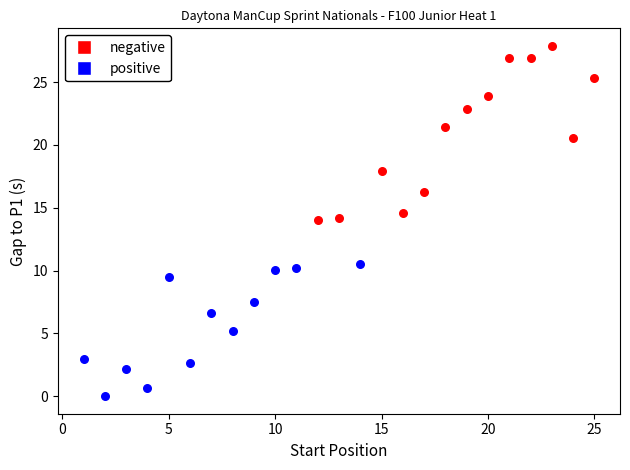

Which series reaches the minimum Y coordinate?

positive